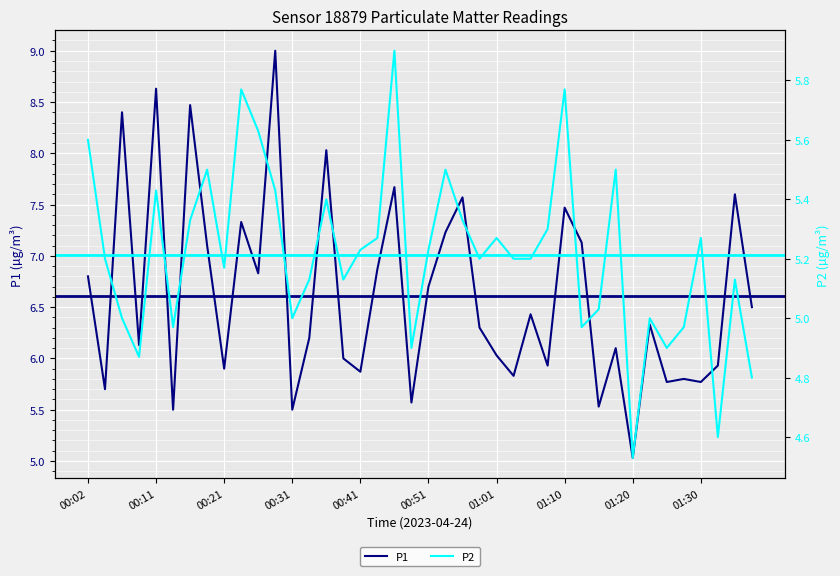

Rank the series by their average value, from lowest to highest.

P2, P1